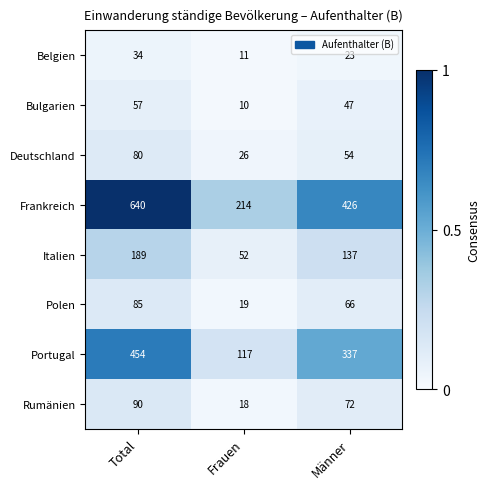

Is it true that Bulgarien equals 88 at Total?

False